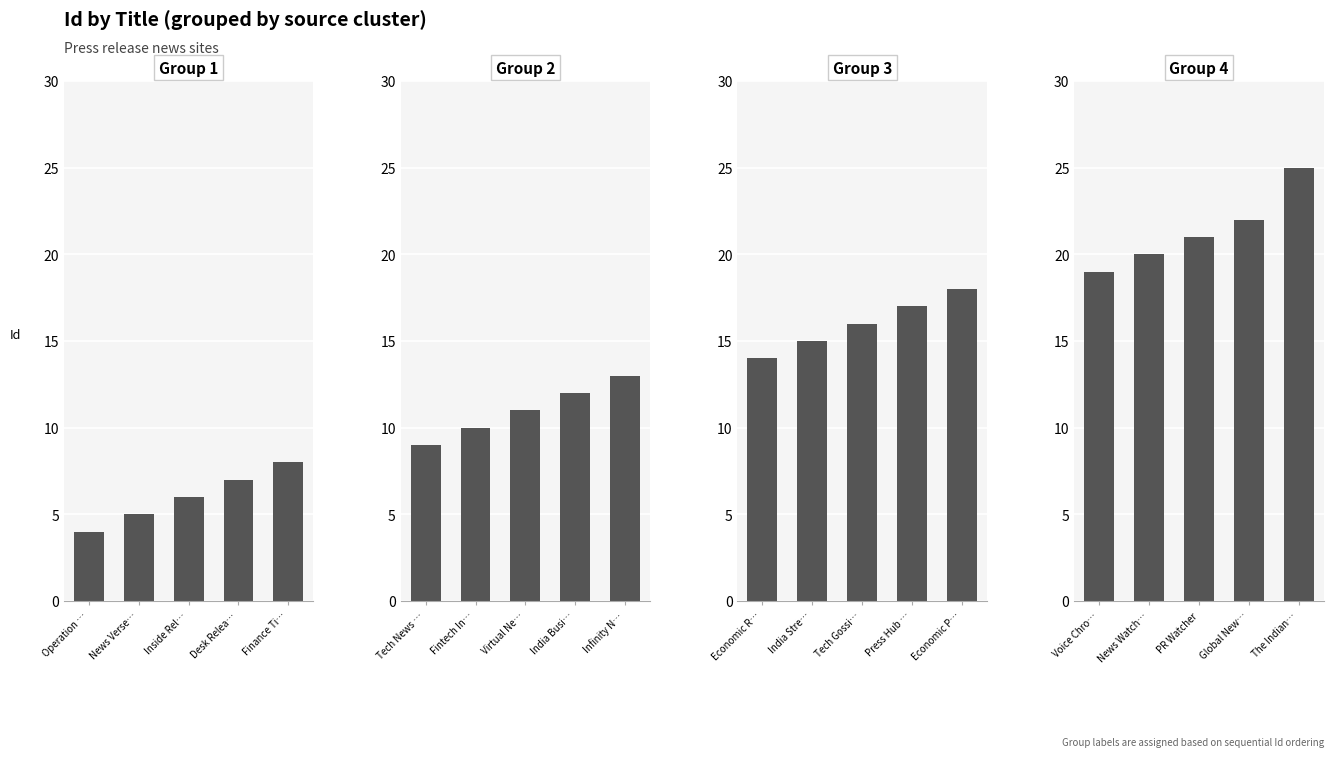

Between Operation … and Inside Rel…, which is larger?

Inside Rel…